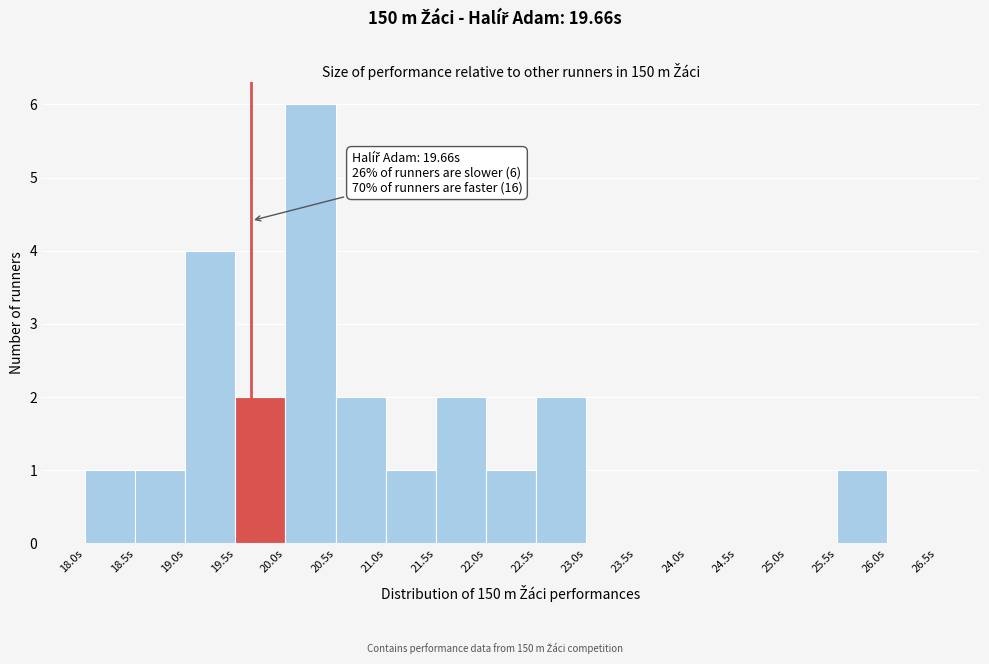

Over which range of the x-axis is the bar tallest?

20.0 to 20.5